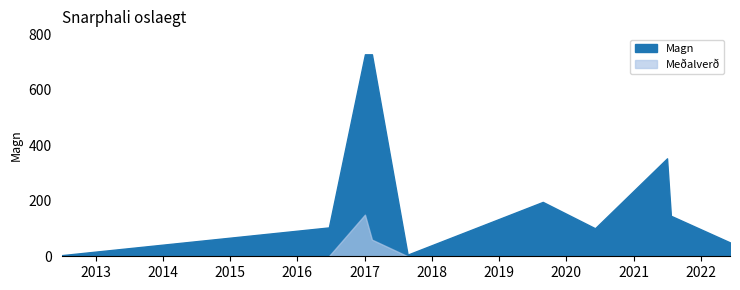

True or false: Magn and Meðalverð cross at least once.

False